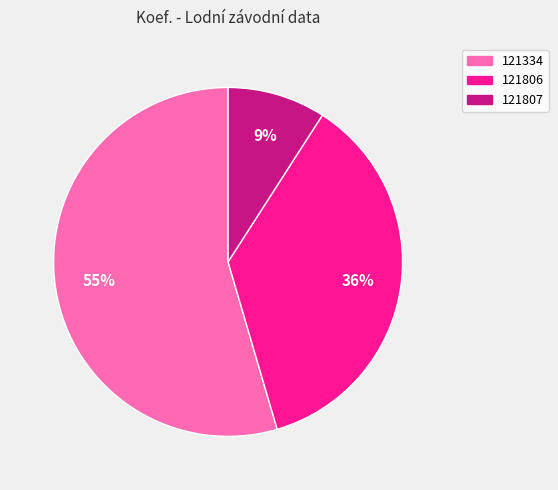

Rank the categories by value from lowest to highest.

121807, 121806, 121334